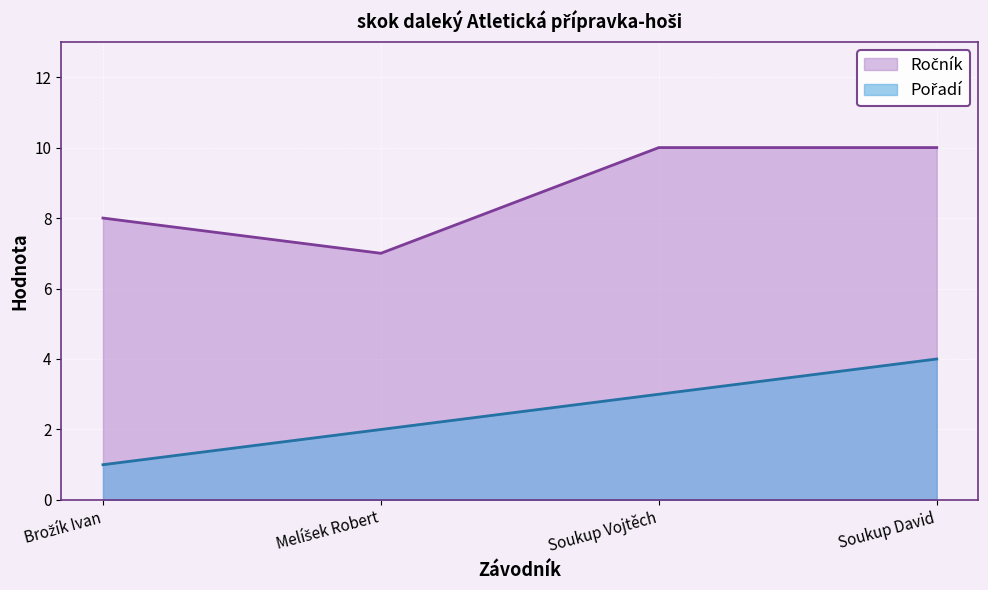

What is the sum of the Ročník values at Soukup David and Soukup Vojtěch?

20